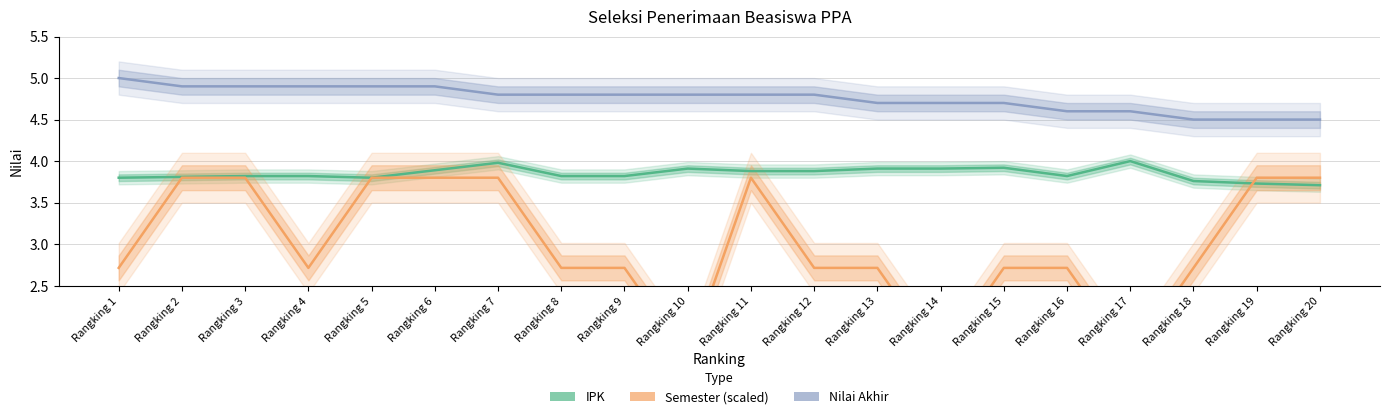

Reading left to right, transcribe all the data shown in this chart.

IPK: 3.8	3.8	3.8	3.8	3.8	3.9	4.0	3.8	3.8	3.9	3.9	3.9	3.9	3.9	3.9	3.8	4.0	3.8	3.7	3.7
Semester (scaled): 2.7	3.8	3.8	2.7	3.8	3.8	3.8	2.7	2.7	1.6	3.8	2.7	2.7	1.6	2.7	2.7	1.6	2.7	3.8	3.8
Nilai Akhir: 5.0	4.9	4.9	4.9	4.9	4.9	4.8	4.8	4.8	4.8	4.8	4.8	4.7	4.7	4.7	4.6	4.6	4.5	4.5	4.5